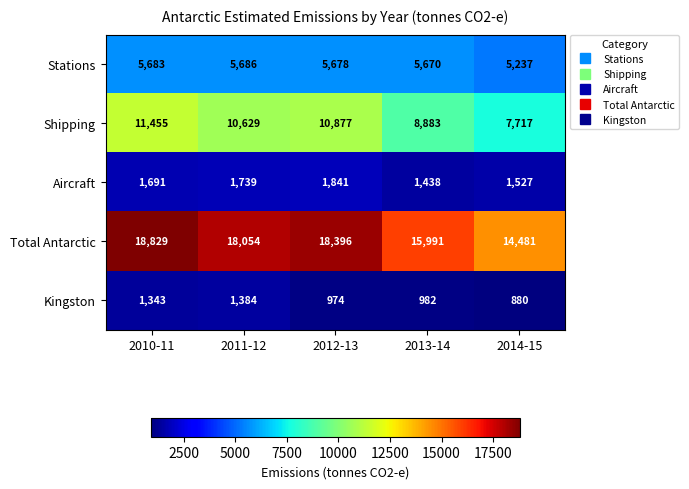

What is the smallest value displayed?

880